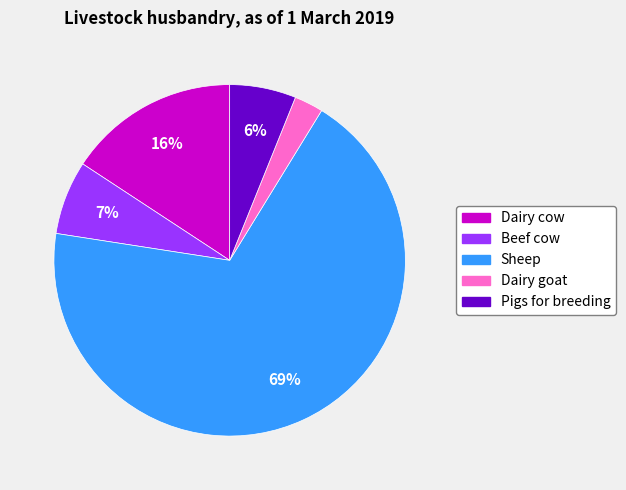

Is Sheep the majority of the pie?

Yes